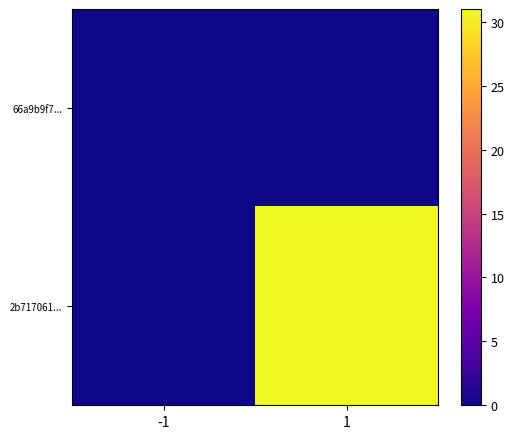

What is the greatest value displayed?

31